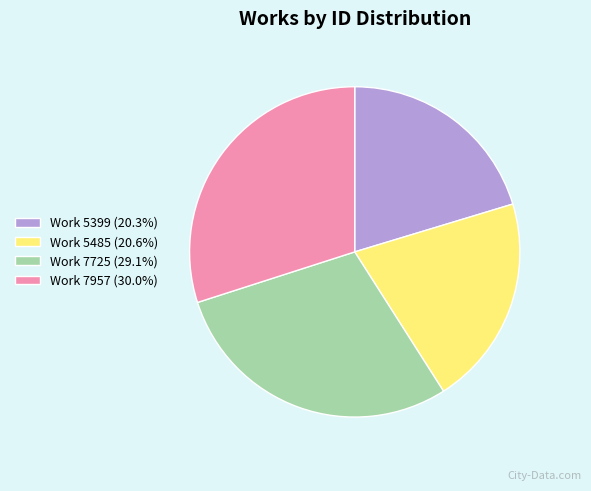

Combined, do Work 5399 and Work 5485 account for over 50%?

No